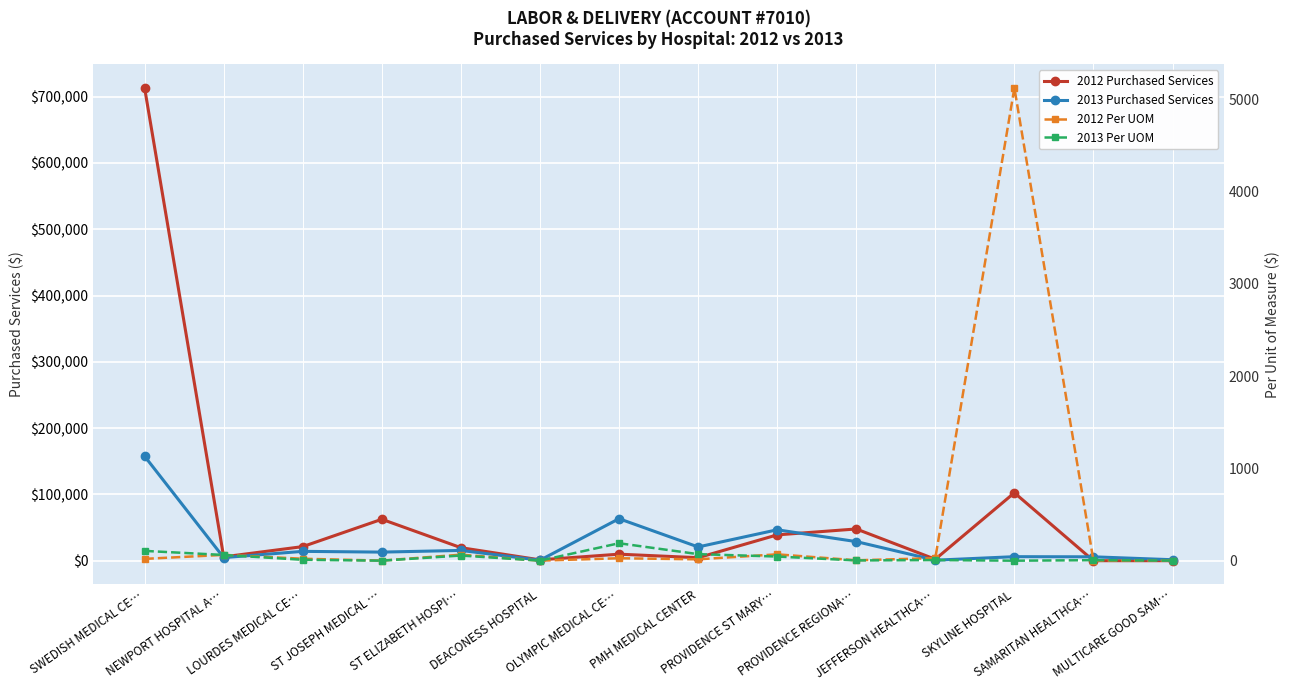

What is the sum of the 2012 Per UOM values at PROVIDENCE ST MARY… and SAMARITAN HEALTHCA…?

68.9